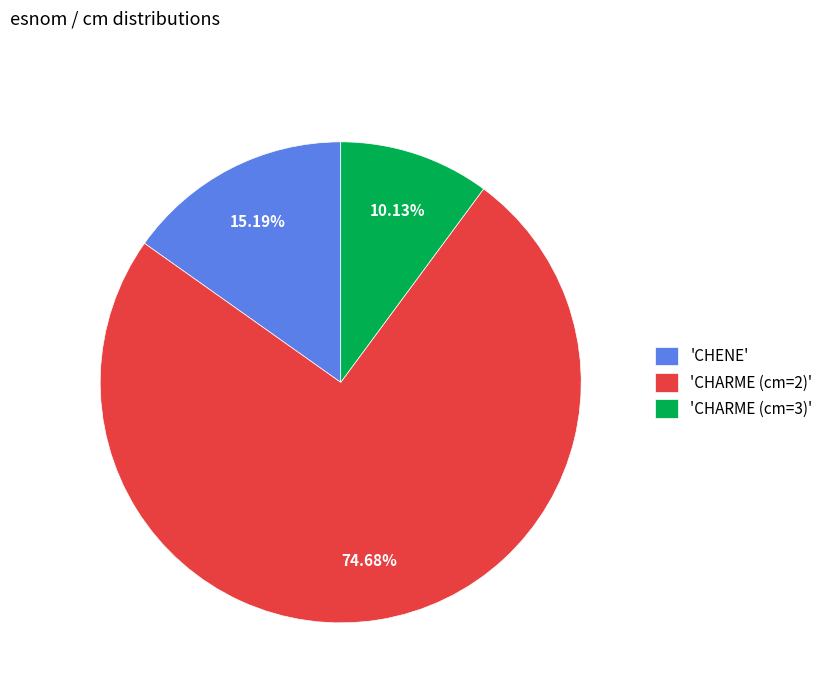

Rank the categories by value from highest to lowest.

'CHARME (cm=2)', 'CHENE', 'CHARME (cm=3)'